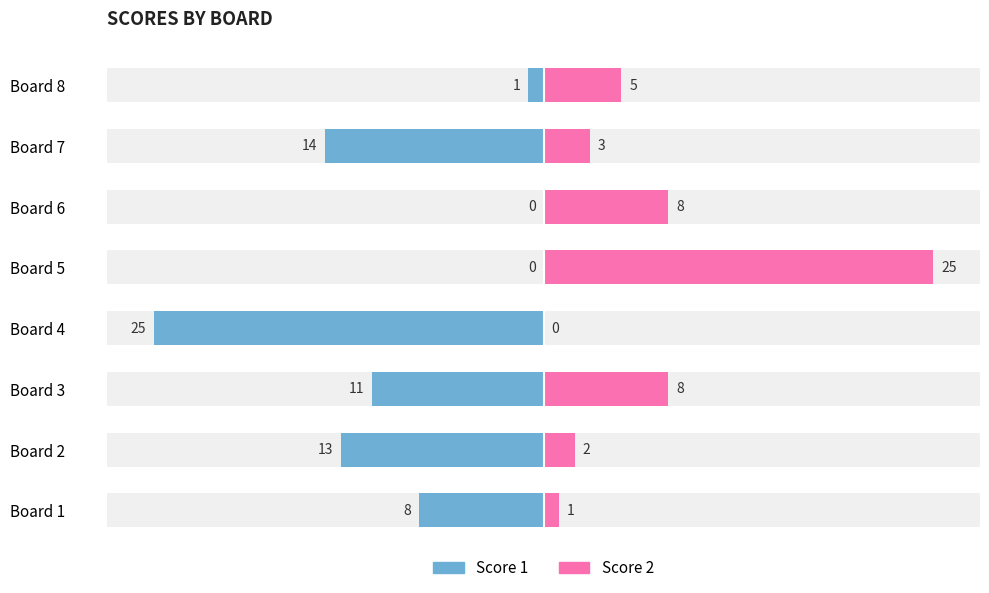

What is the sum of the Score 2 values at Board 1 and Board 5?

26